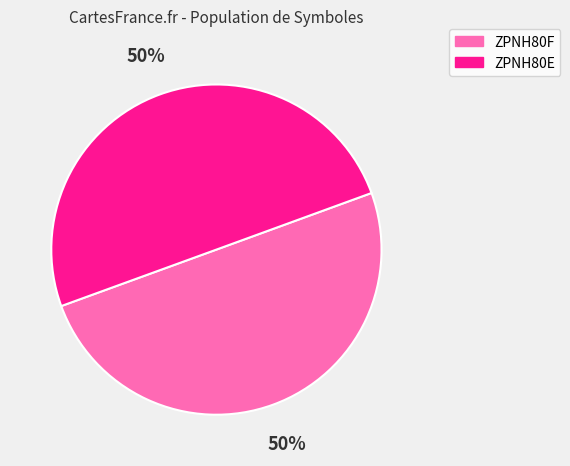

Combined, do ZPNH80F and ZPNH80E account for over 50%?

Yes